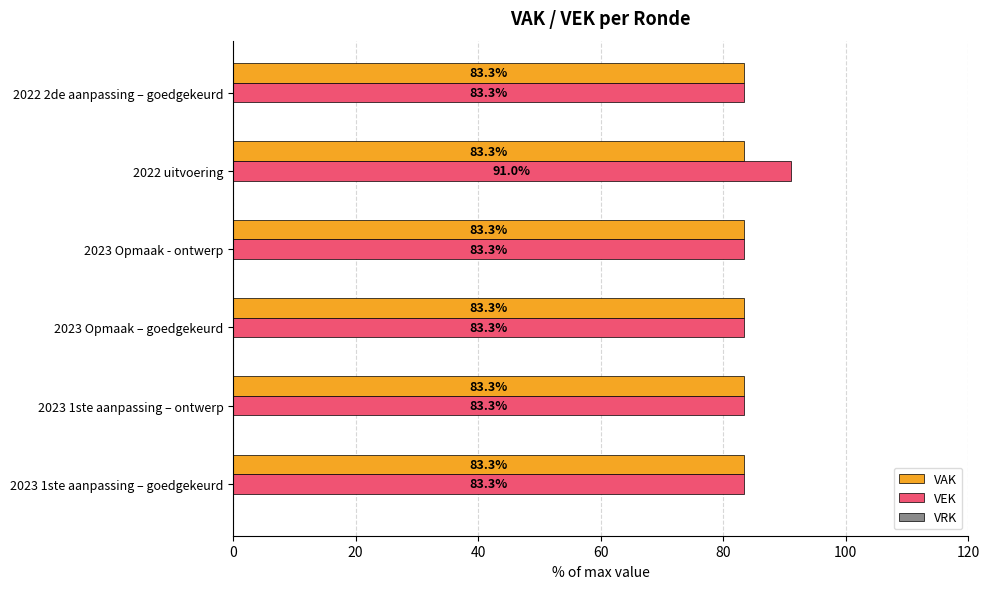

Count the number of categories in the chart.

6